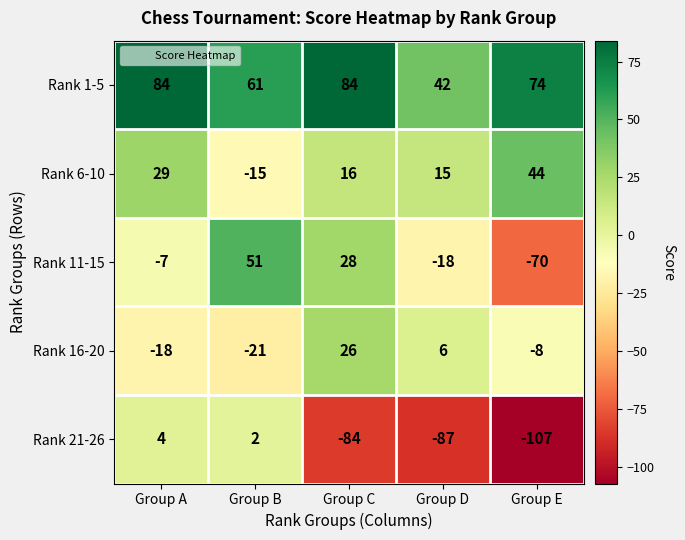

What value does the Rank 6-10 series have at Group B, to the nearest 5?

-15